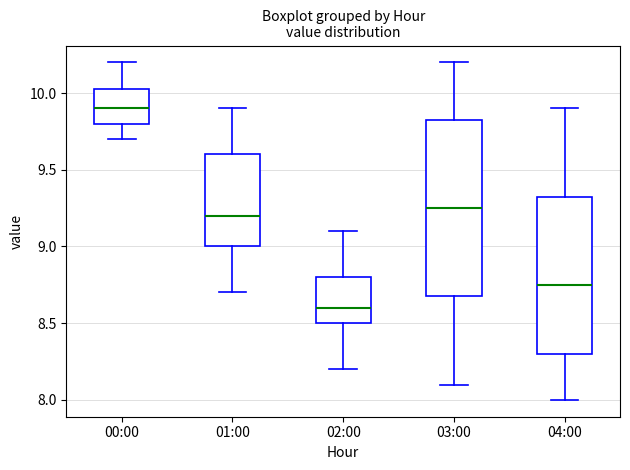

Comparing the boxes themselves (not the whiskers), which one is the tallest?

03:00